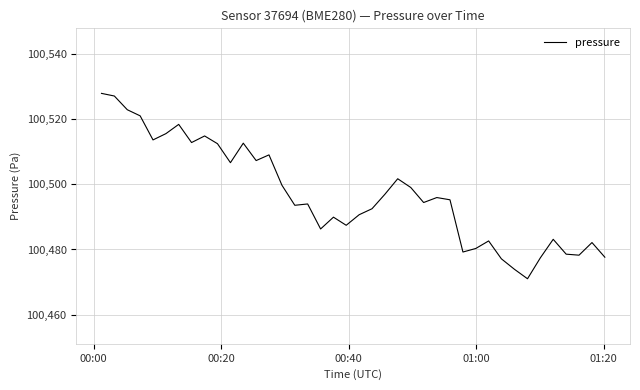

How many lines are shown in the chart?

1